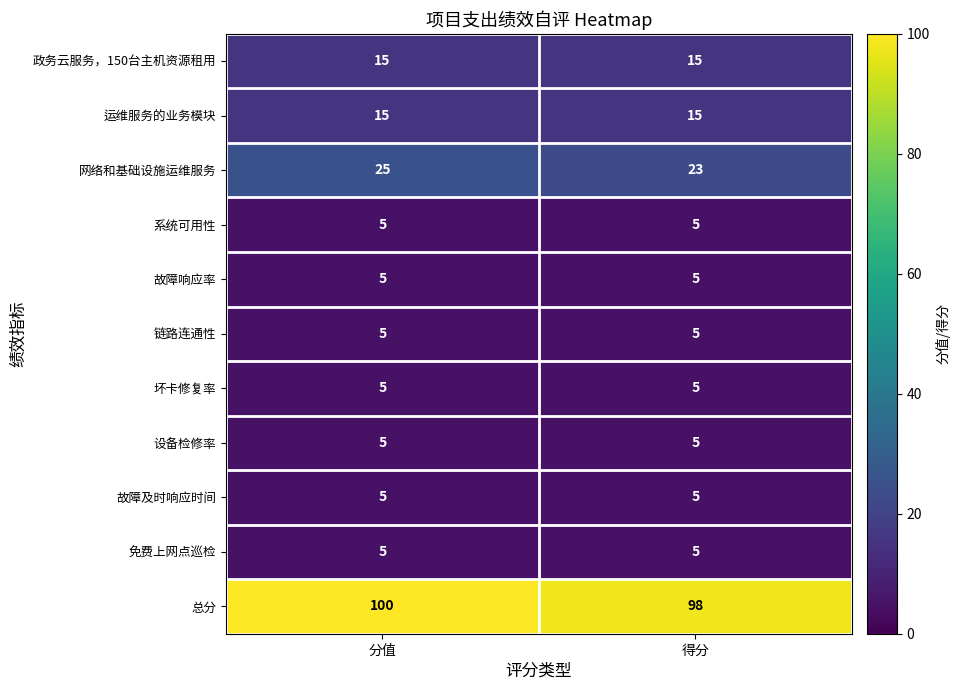

True or false: 运维服务的业务模块 has a value of 26 at 得分.

False